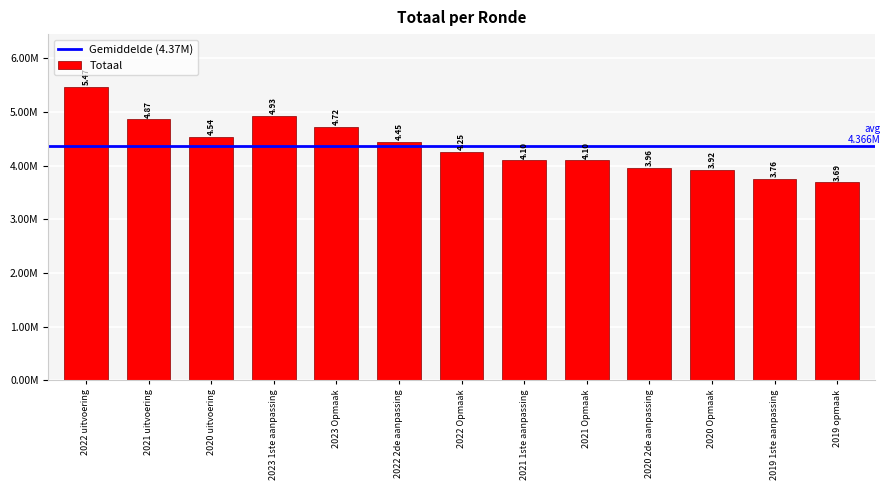

How many series are shown in this chart?

1